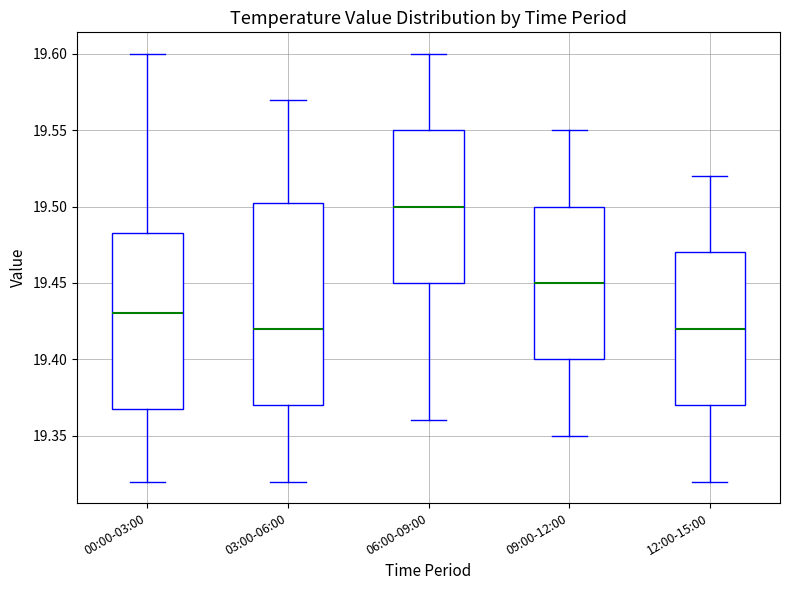

Reading left to right, read every box against the y-axis: the position of its median line, the range the box covers, and the ends of its whiskers. The values are not printed on the chart, so give them approximately, as read against the axis.

00:00-03:00: median 19.430, box 19.370 to 19.485, whiskers 19.320 to 19.600
03:00-06:00: median 19.420, box 19.370 to 19.505, whiskers 19.320 to 19.570
06:00-09:00: median 19.500, box 19.450 to 19.550, whiskers 19.360 to 19.600
09:00-12:00: median 19.450, box 19.400 to 19.500, whiskers 19.350 to 19.550
12:00-15:00: median 19.420, box 19.370 to 19.470, whiskers 19.320 to 19.520